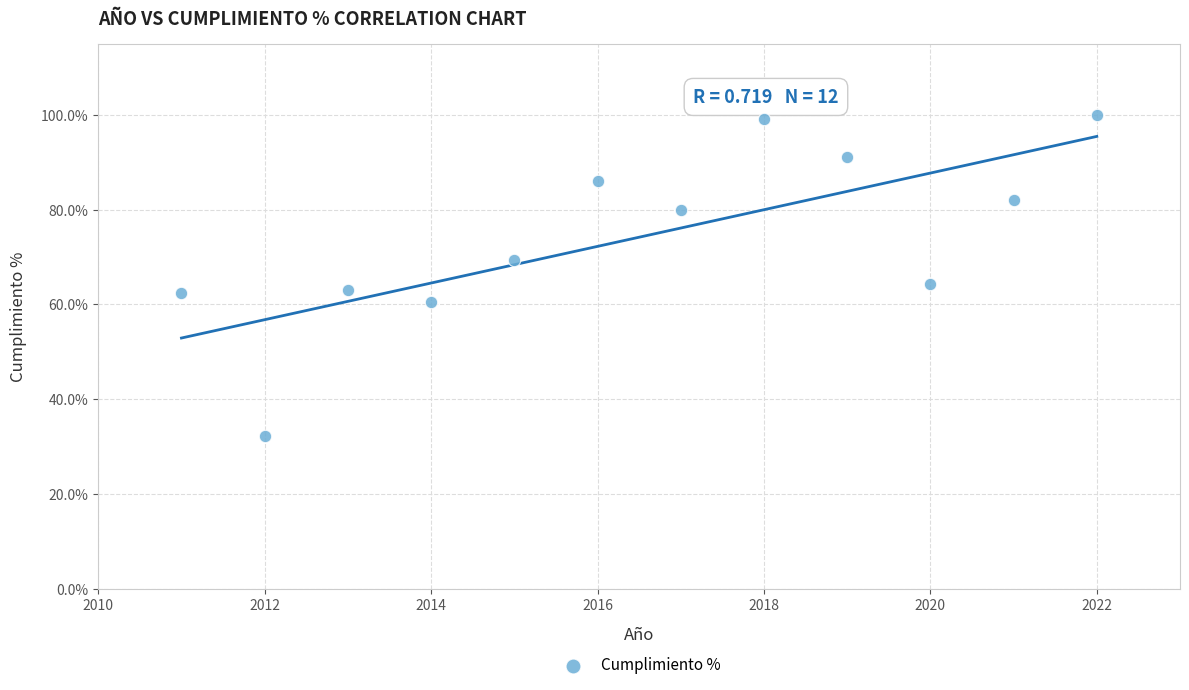

What Y value in the scatter plot is closest to 66?

64.3